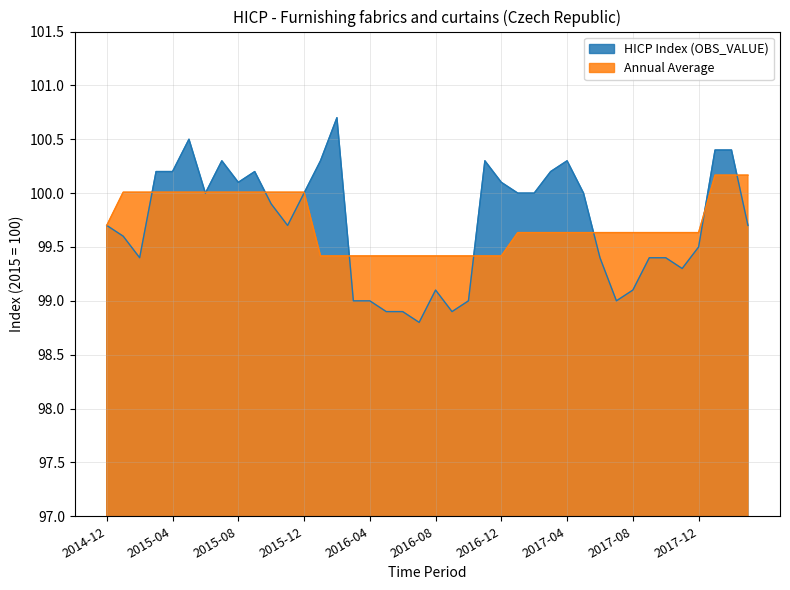

Which series has the widest spread of values?

HICP Index (OBS_VALUE)